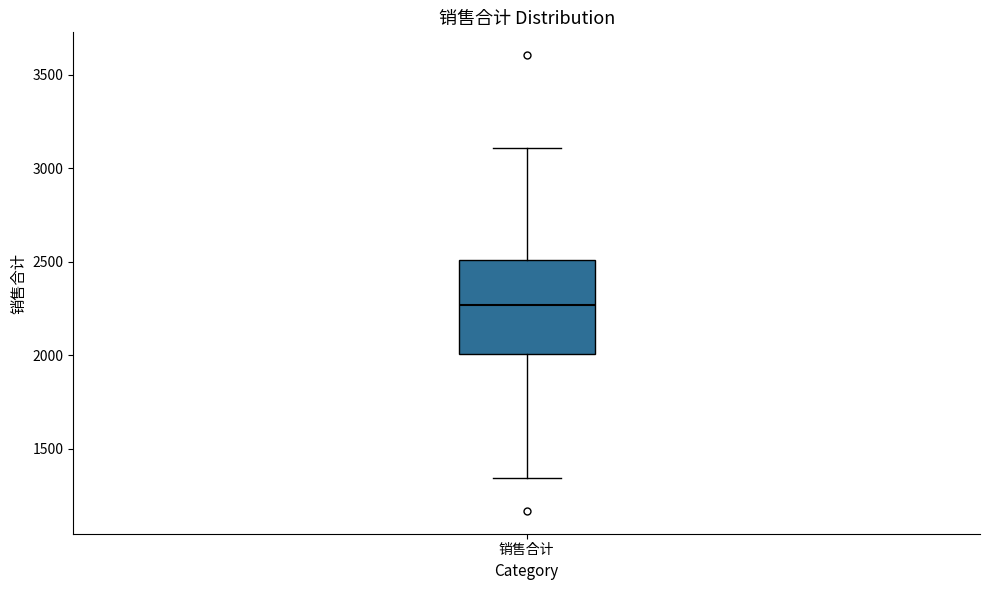

Where does the median line of the box for 销售合计 sit on the y-axis? The values are not printed on the chart, so give them approximately, as read against the axis.

2250